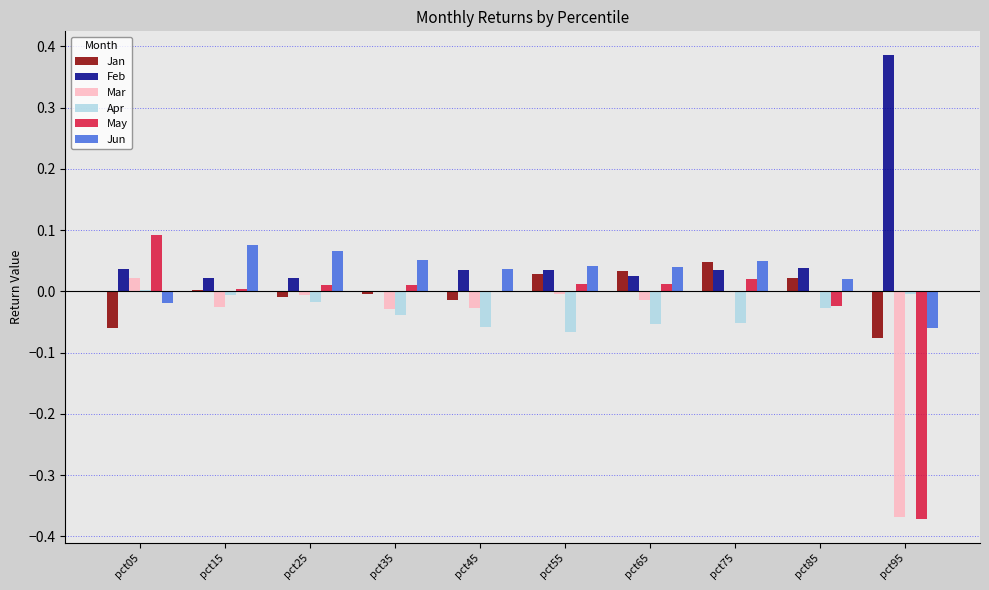

True or false: Jan has a value of 0.0 at pct85.

True